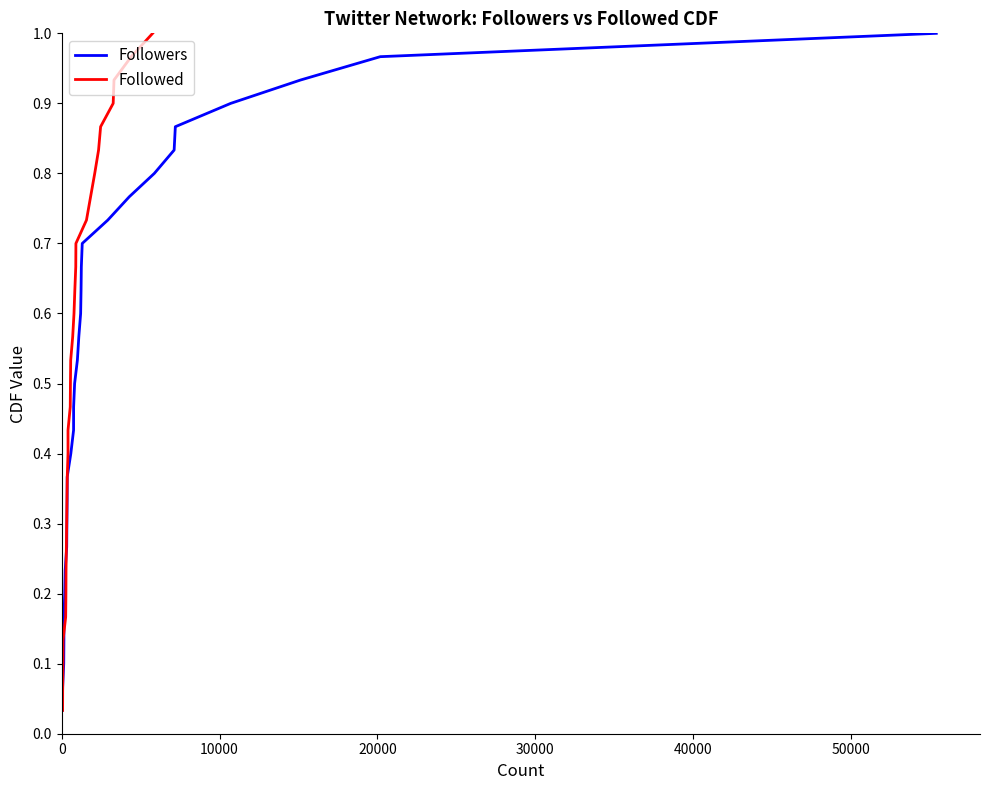

Reading left to right, what are all the values shown in this chart?

Followers: 0.0	0.1	0.1	0.1	0.2	0.2	0.2	0.3	0.3	0.3	0.4	0.4	0.4	0.5	0.5	0.5	0.6	0.6	0.6	0.7	0.7	0.7	0.8	0.8	0.8	0.9	0.9	0.9	1.0	1.0
Followed: 0.0	0.1	0.1	0.1	0.2	0.2	0.2	0.3	0.3	0.3	0.4	0.4	0.4	0.5	0.5	0.5	0.6	0.6	0.6	0.7	0.7	0.7	0.8	0.8	0.8	0.9	0.9	0.9	1.0	1.0